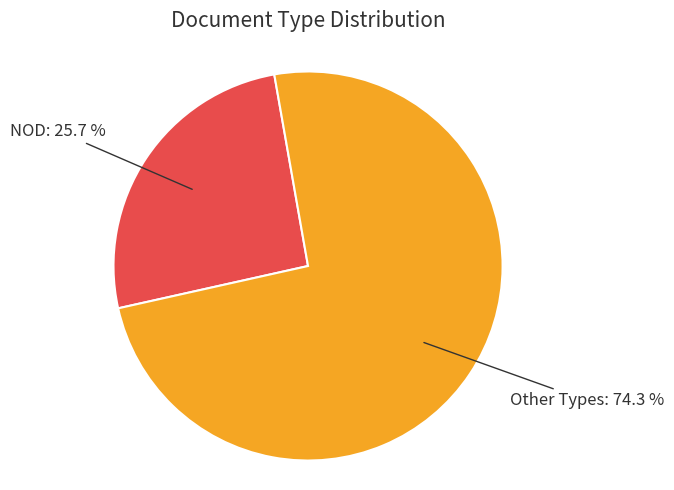

Is there any slice that represents more than half of the pie?

Yes